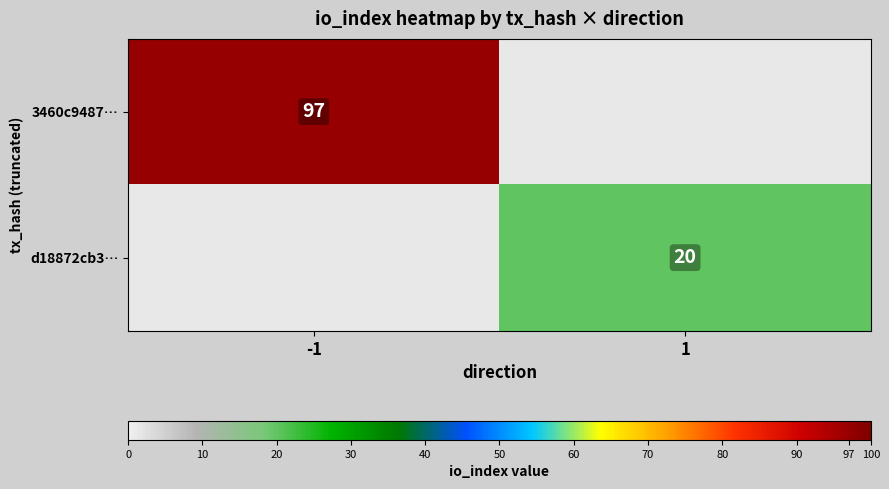

The d18872cb3… series shows 20 at 1. True or false?

True